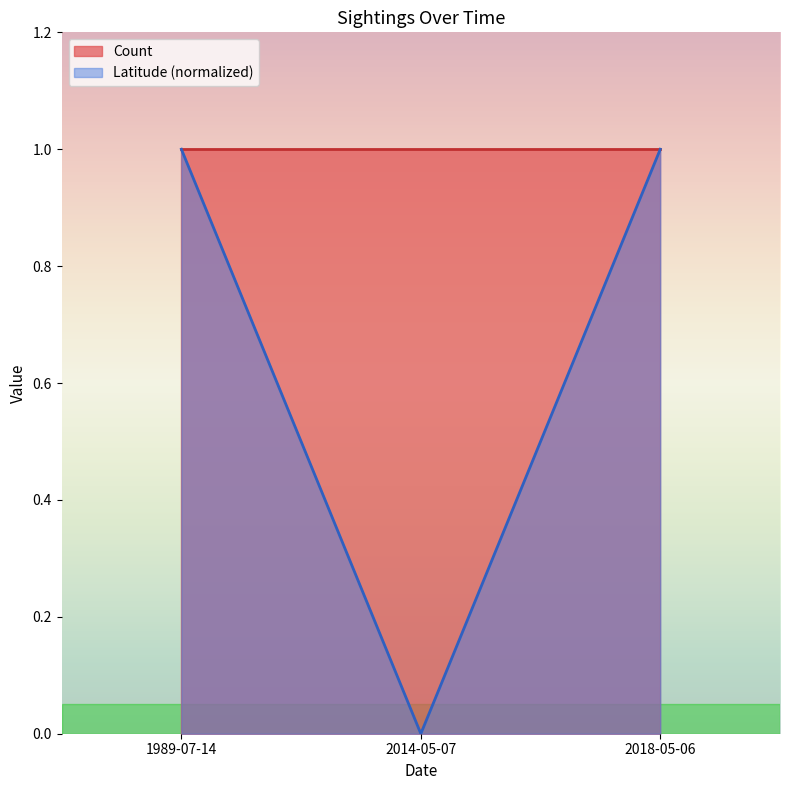

The value of Count at 2014-05-07 is 1.0. True or false?

True